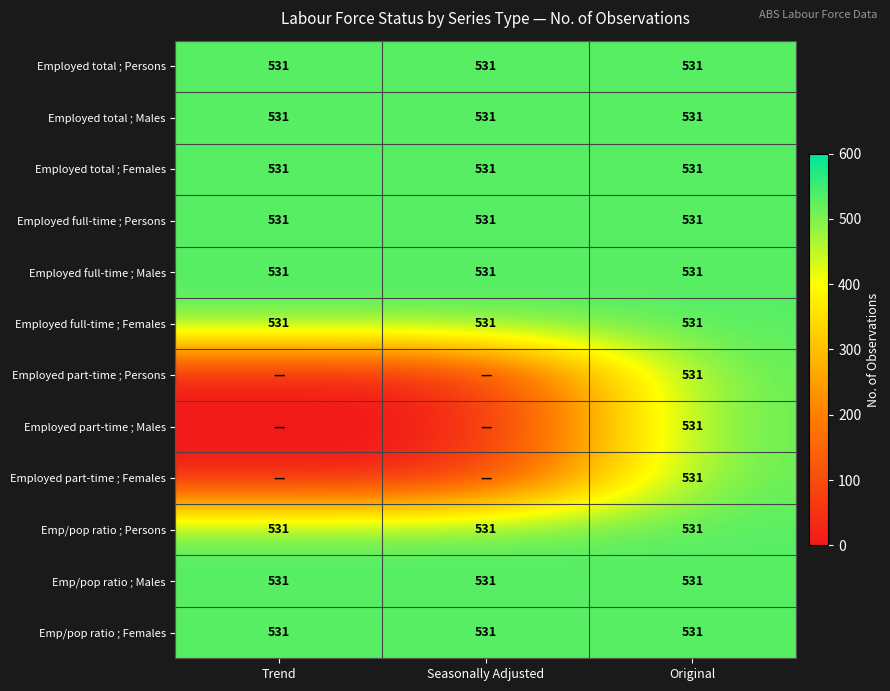

How many series are shown in this chart?

12